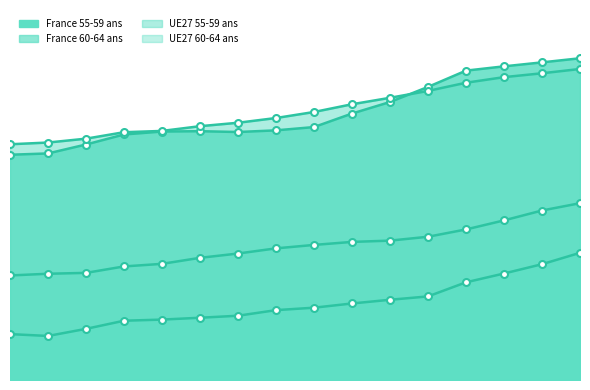

How many times do France 55-59 ans and UE27 55-59 ans cross each other?

1